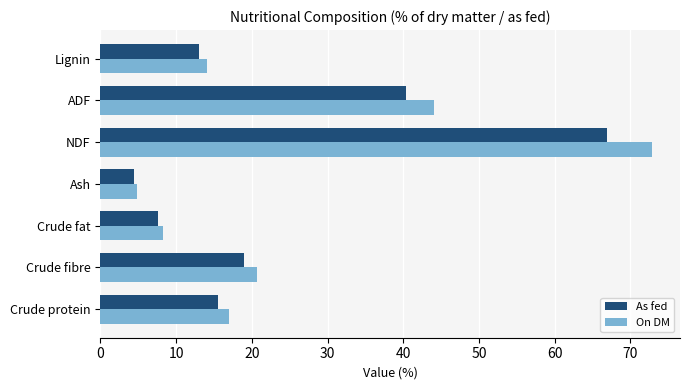

Where is On DM nearest to the value 38?

ADF